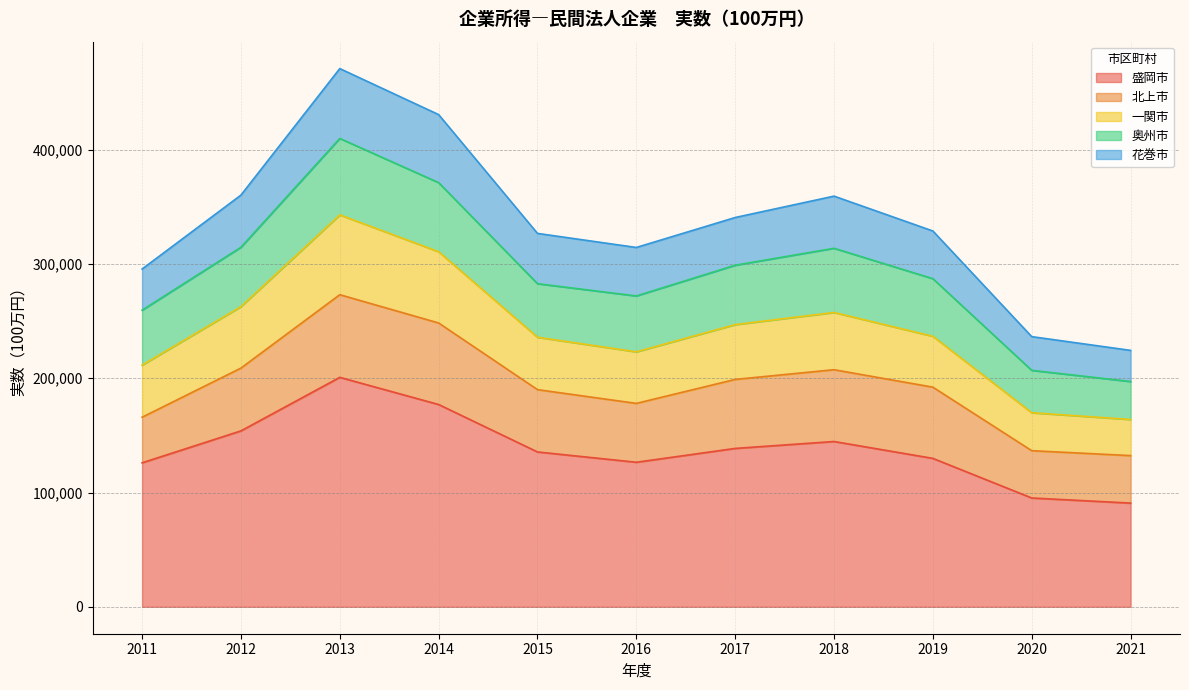

At which category does 花巻市 reach its first local peak?

2013